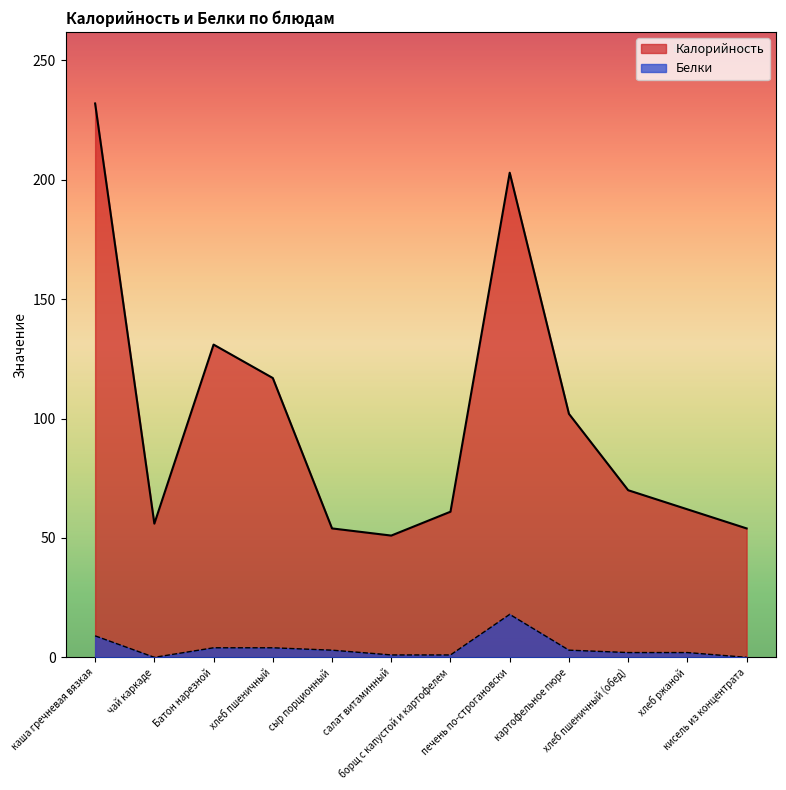

What is the difference between the maximum and minimum values in the Белки series?

18